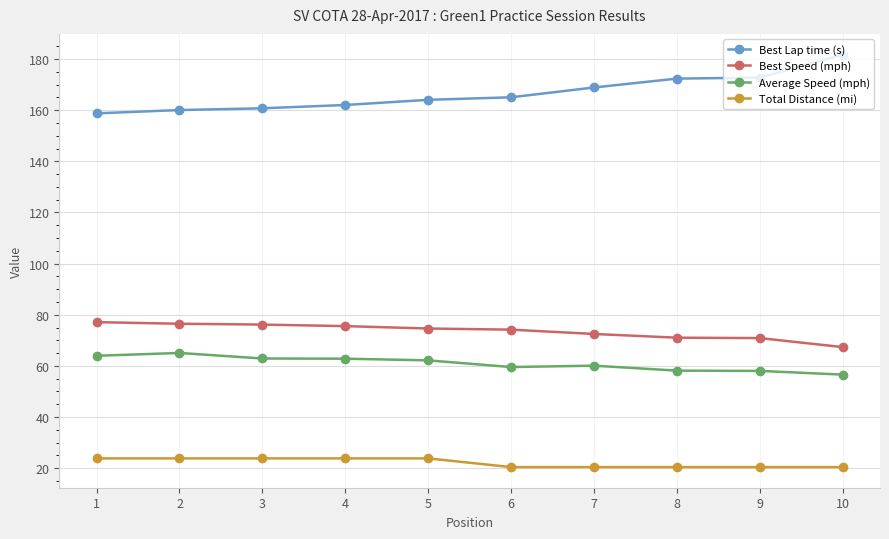

What value does the Total Distance (mi) series have at 3?

23.8